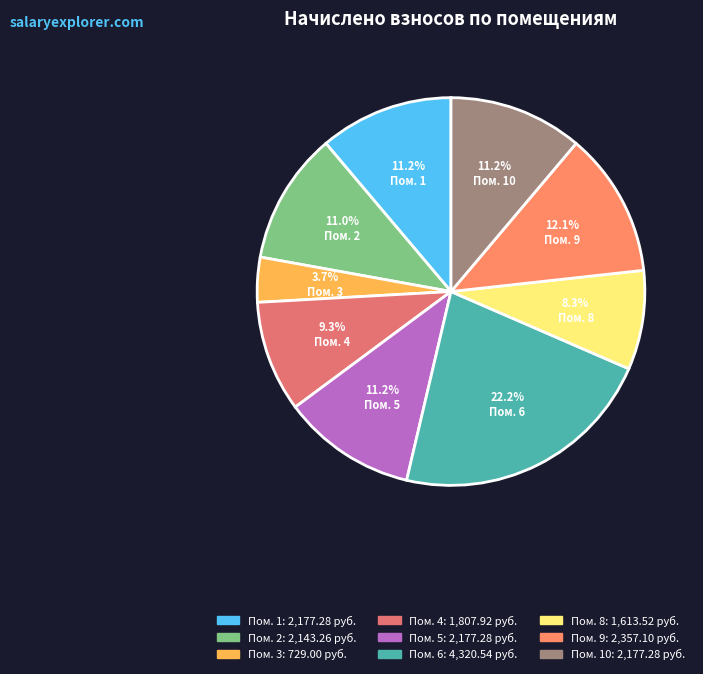

How many slices are in this pie chart?

9